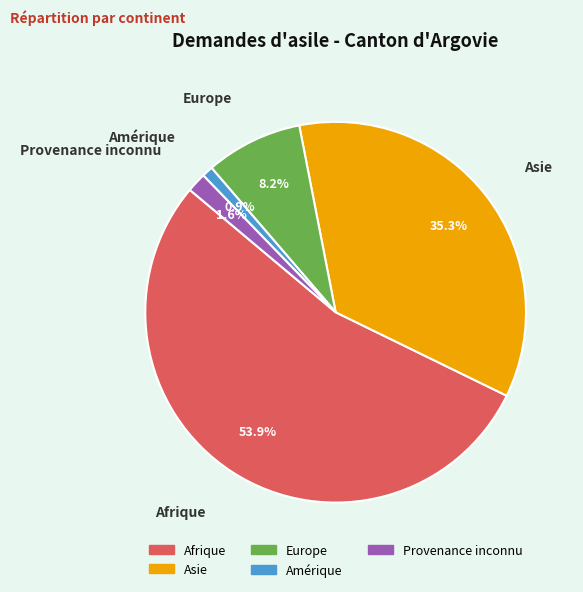

Is Afrique the majority of the pie?

Yes